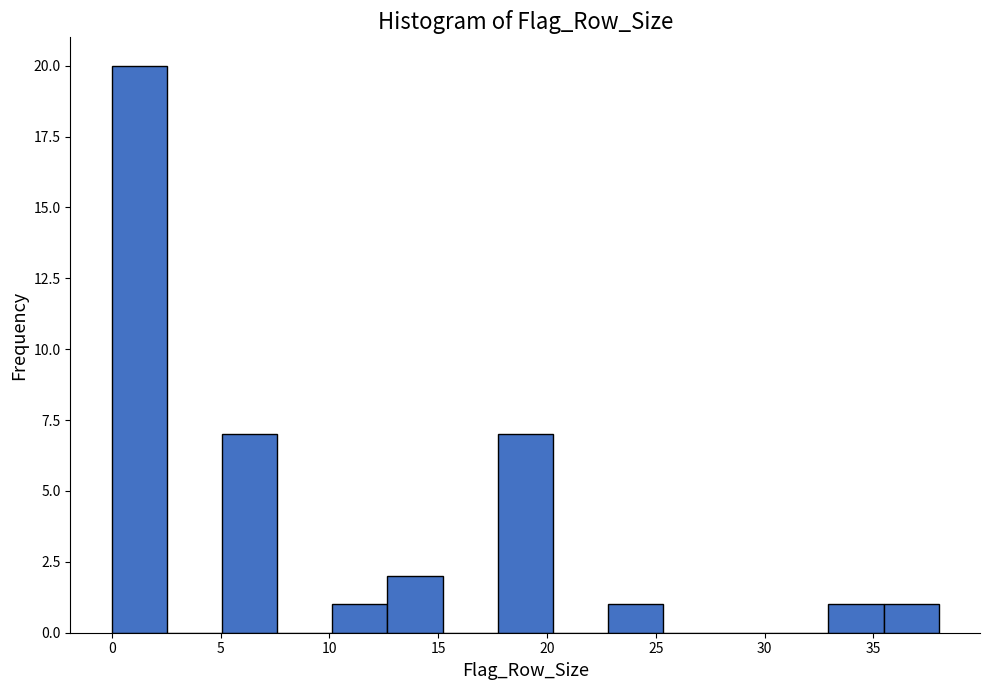

What is the height of the bar covering 33.0 to 35.5 on the x-axis? Neither the bar edges nor the heights are printed on the chart, so give them approximately, as read against the axes.

1